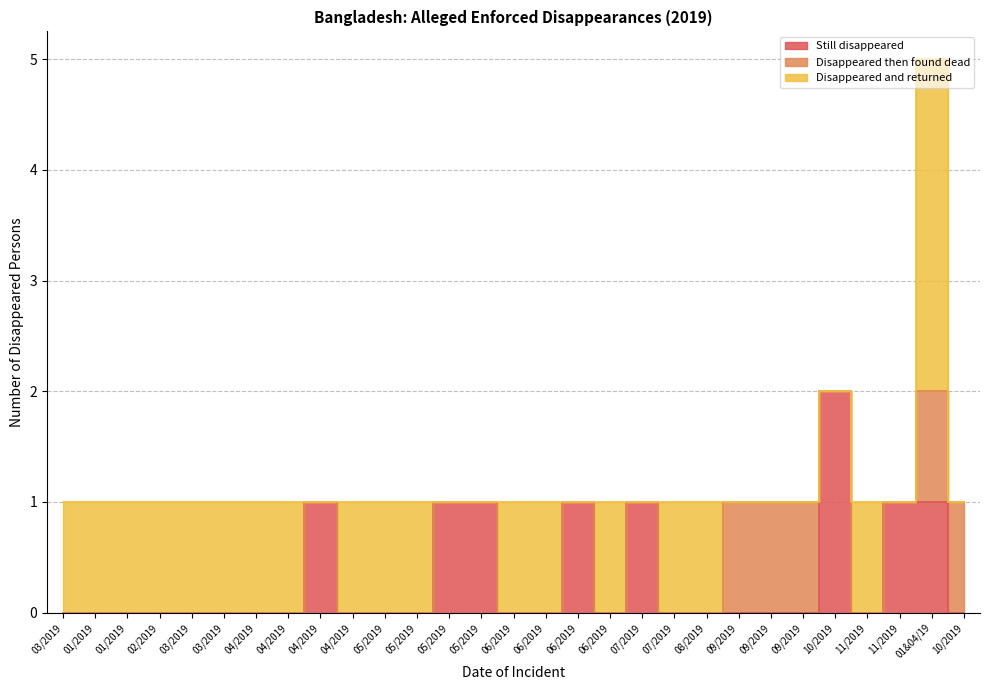

Which category has the lowest value in the Disappeared then found dead series?

03/2019